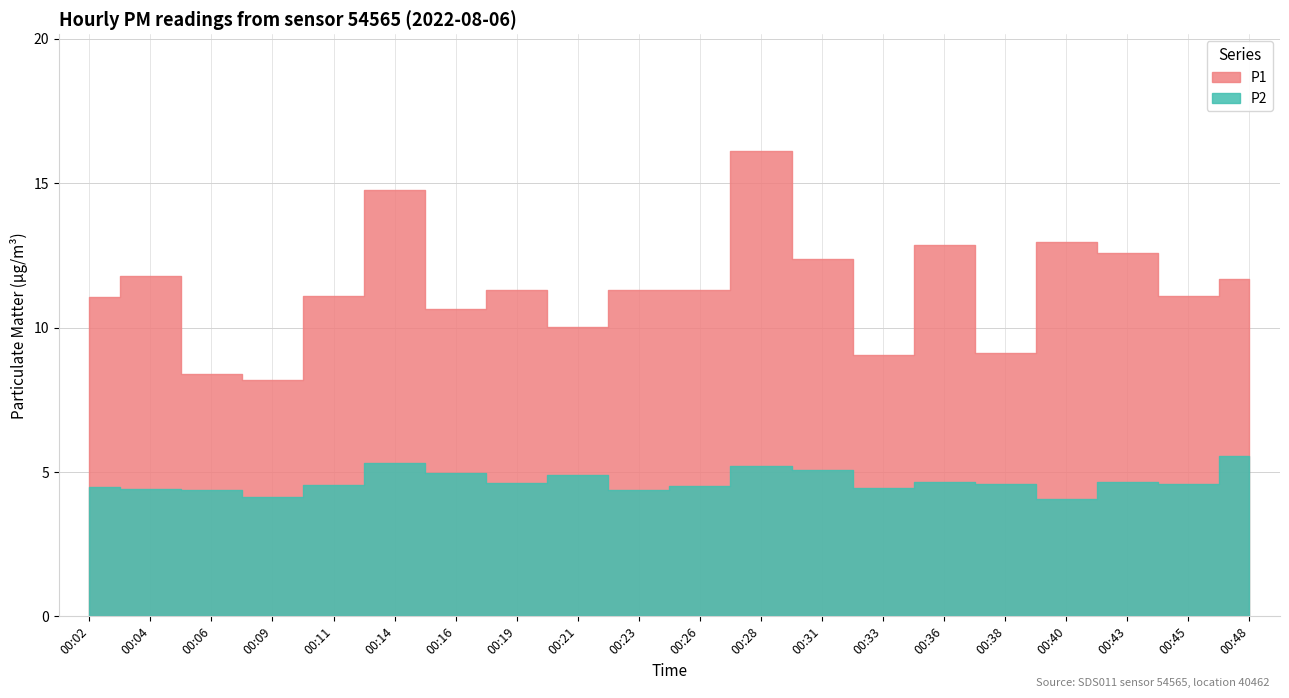

What is the minimum value shown in the chart?

4.1